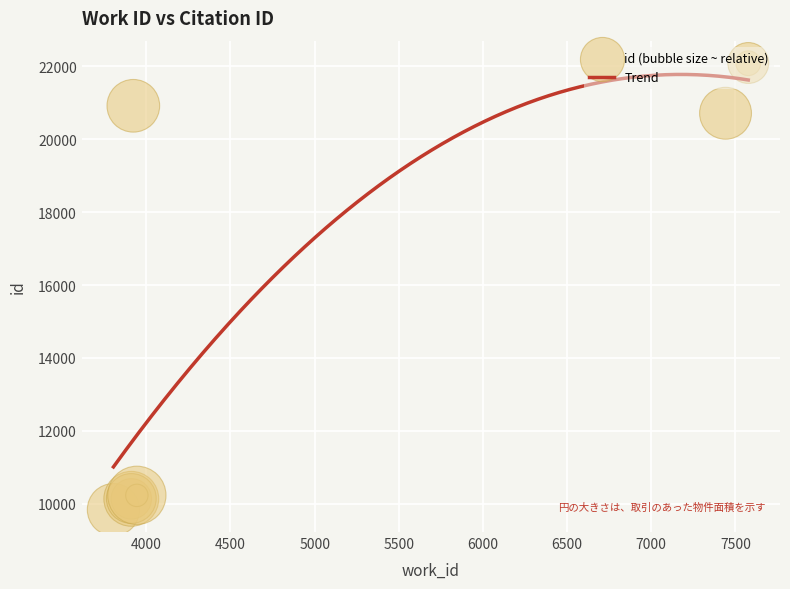

Between 7441 and 3805, which is larger?

7441